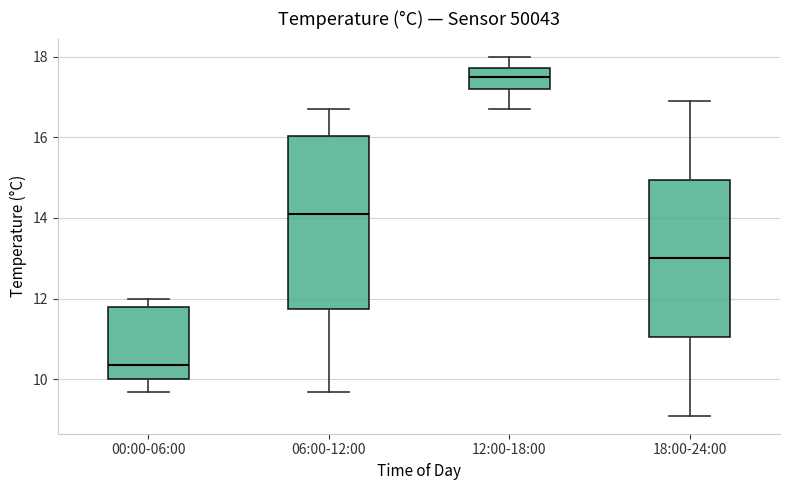

Reading left to right, read every box against the y-axis: the position of its median line, the range the box covers, and the ends of its whiskers. The values are not printed on the chart, so give them approximately, as read against the axis.

00:00-06:00: median 10.4, box 10.0 to 11.8, whiskers 9.8 to 12.0
06:00-12:00: median 14.2, box 11.8 to 16.0, whiskers 9.8 to 16.8
12:00-18:00: median 17.6, box 17.2 to 17.8, whiskers 16.8 to 18.0
18:00-24:00: median 13.0, box 11.0 to 15.0, whiskers 9.2 to 17.0